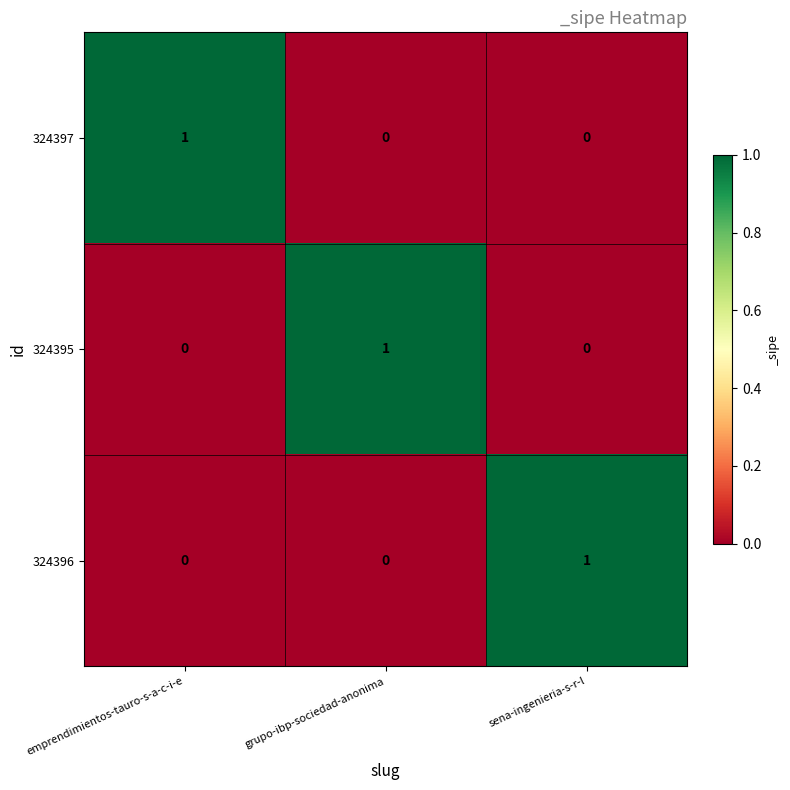

Count the 324397 values in the range 0 to 1.

3